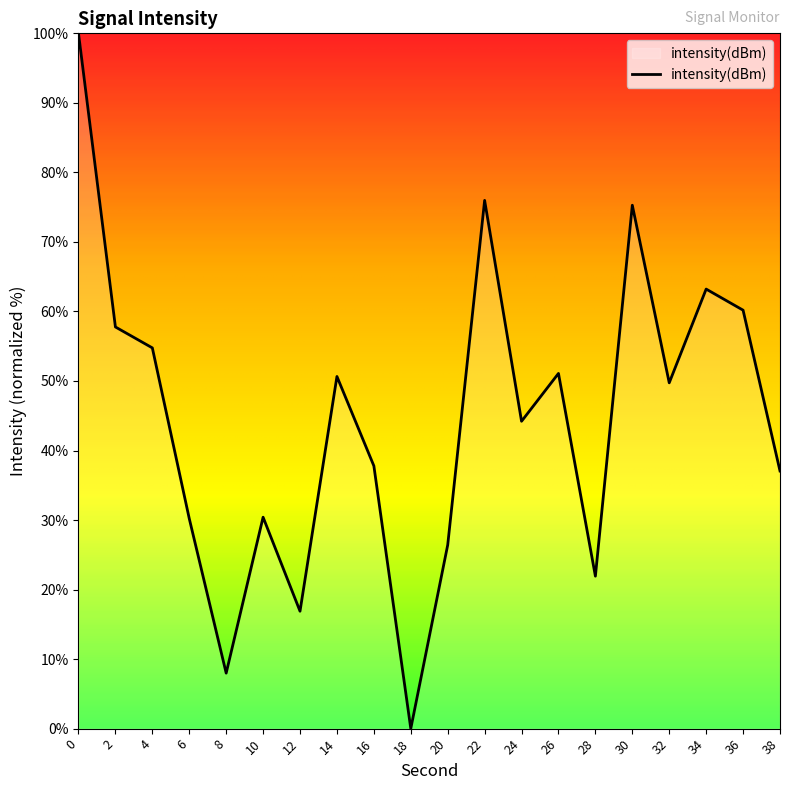

What is the difference between the maximum and minimum values?

100.0